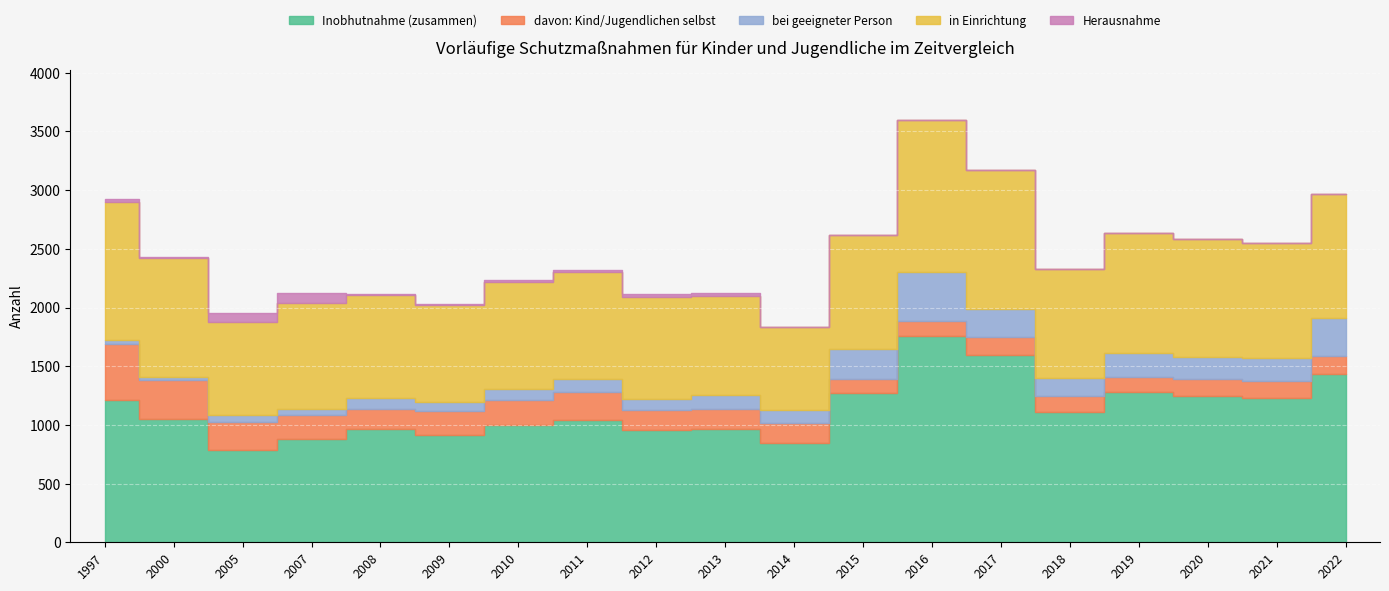

Where is the first local minimum for Inobhutnahme (zusammen)?

2005